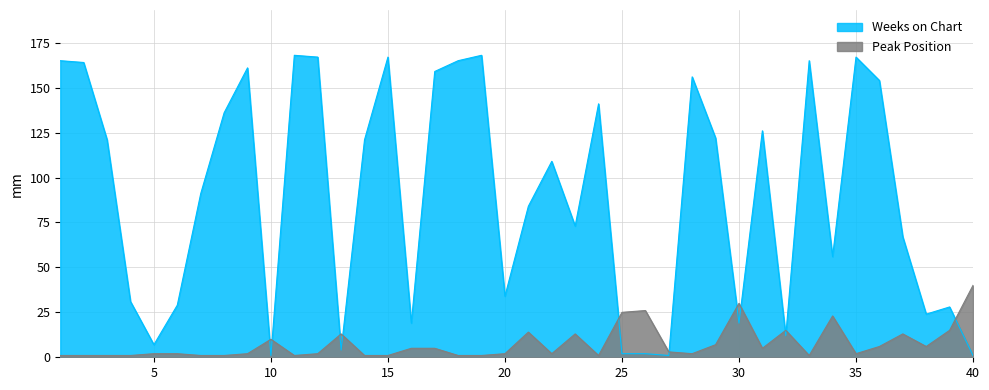

How many interior local peaks does the Weeks on Chart series have?

11